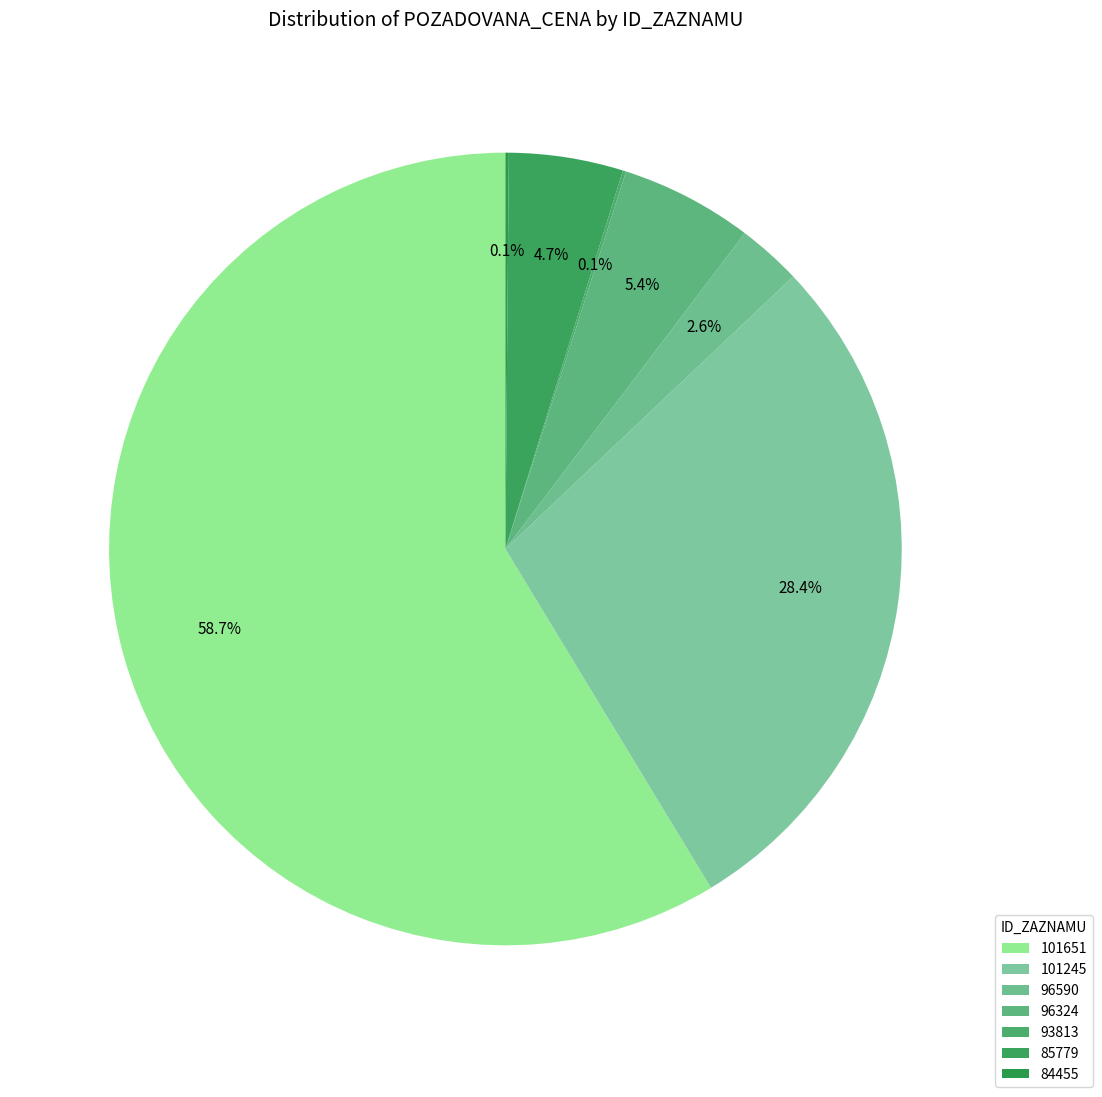

Which category has the smallest portion of the pie?

93813